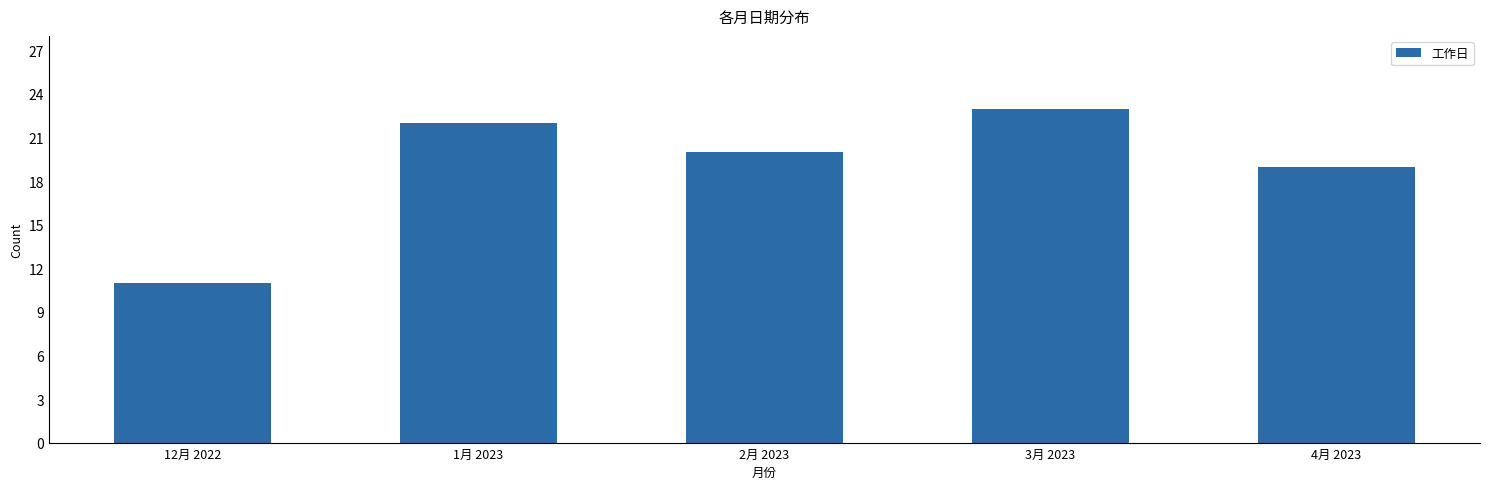

Count the number of data series in this chart.

1